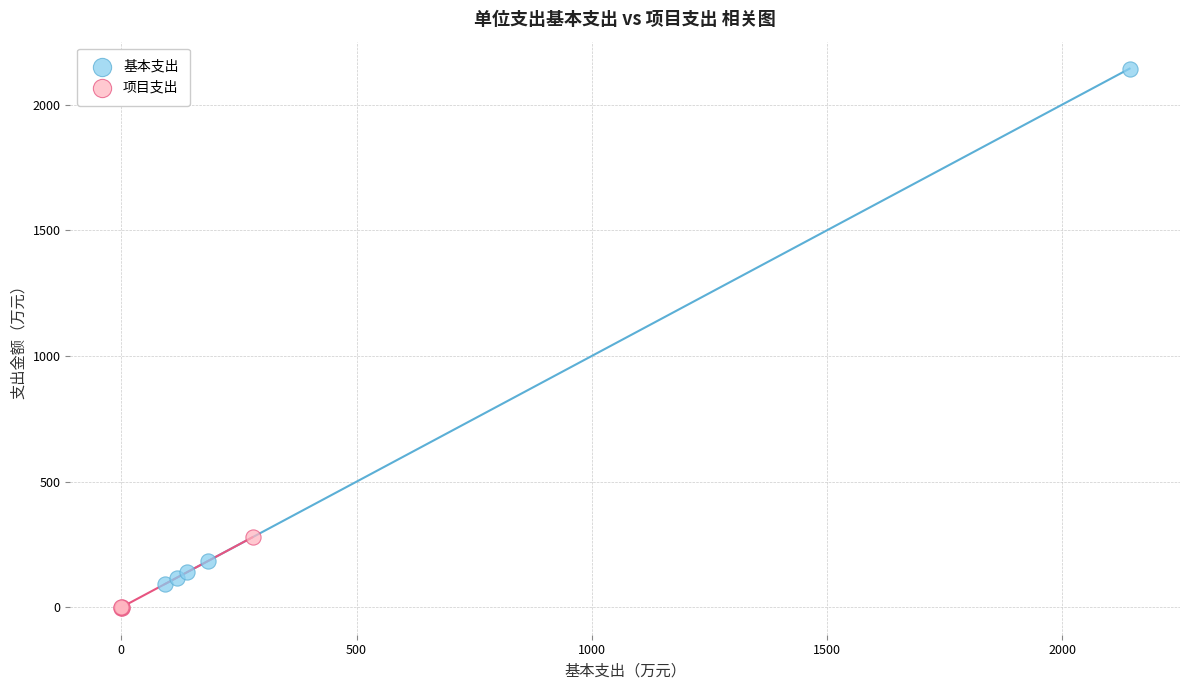

Which series reaches the minimum Y coordinate?

项目支出